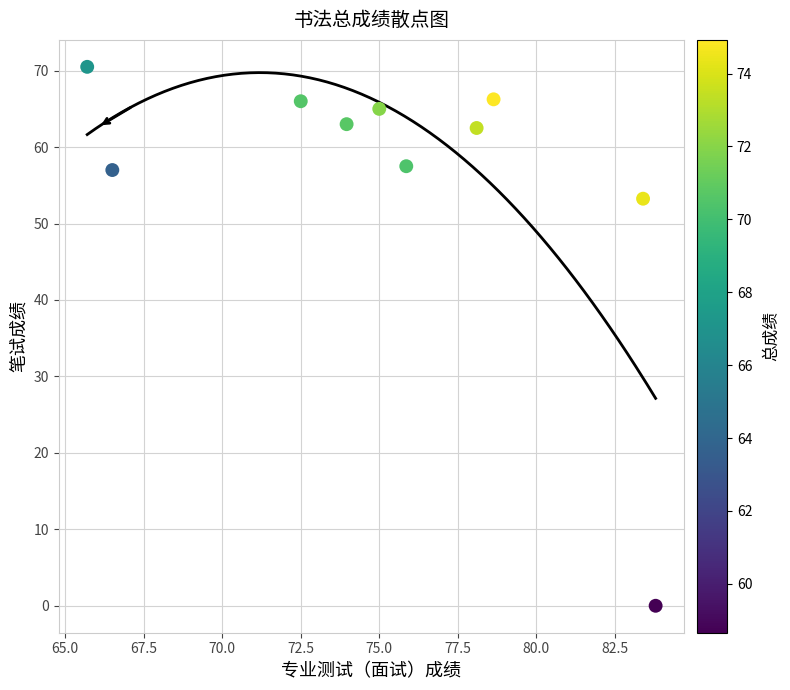

What is the average Y value?

56.1